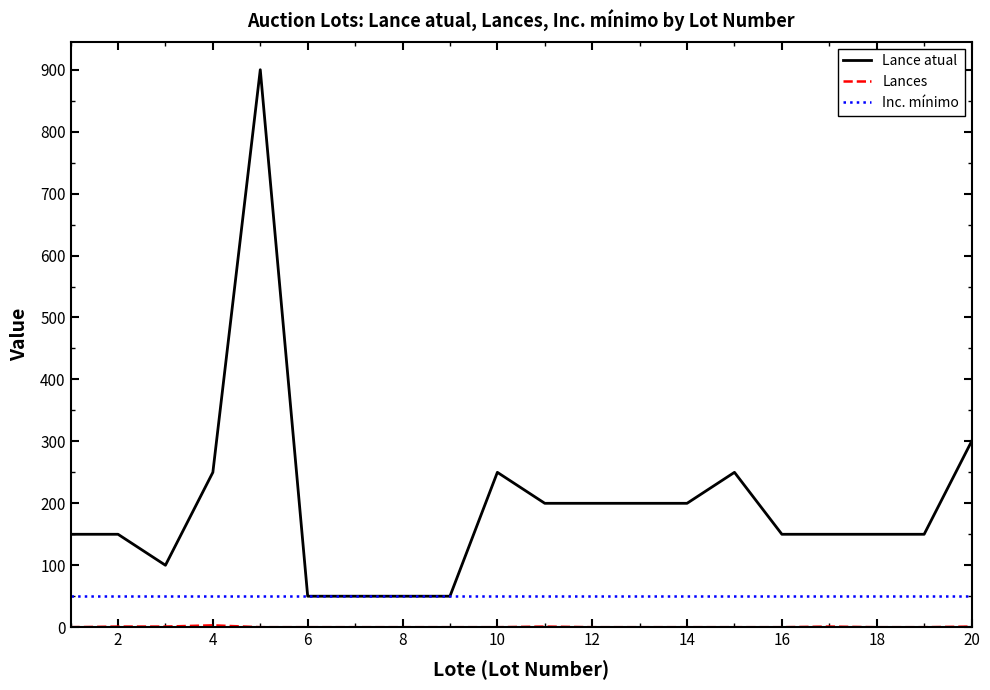

What is the maximum value for Lance atual?

900